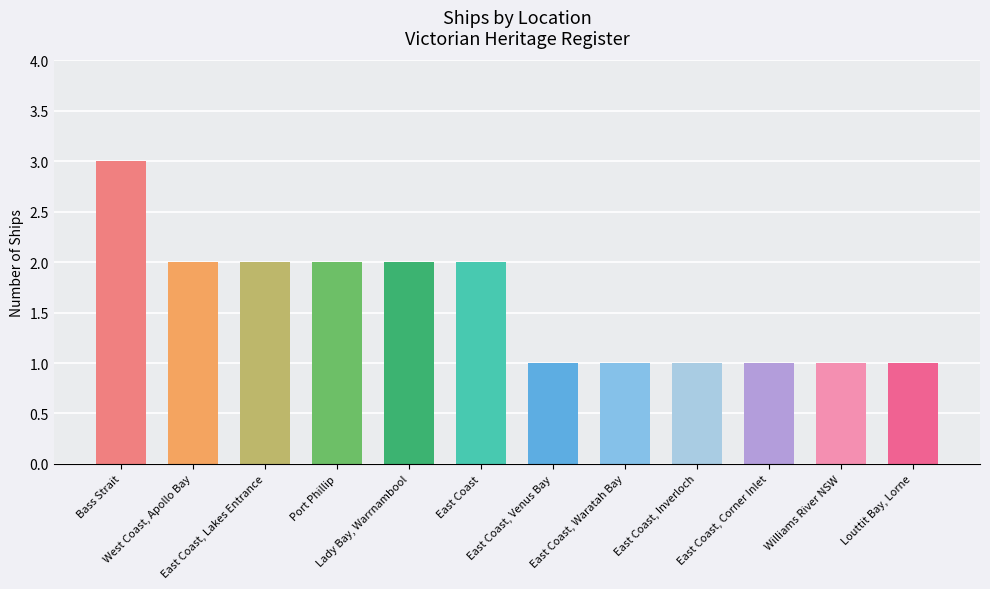

What is the value of the 4th bar from the left?

2